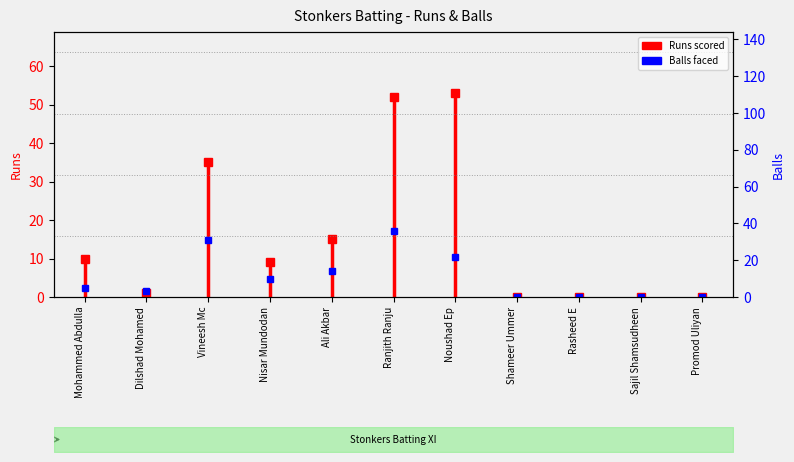

What position from the right is Mohammed Abdulla?

11